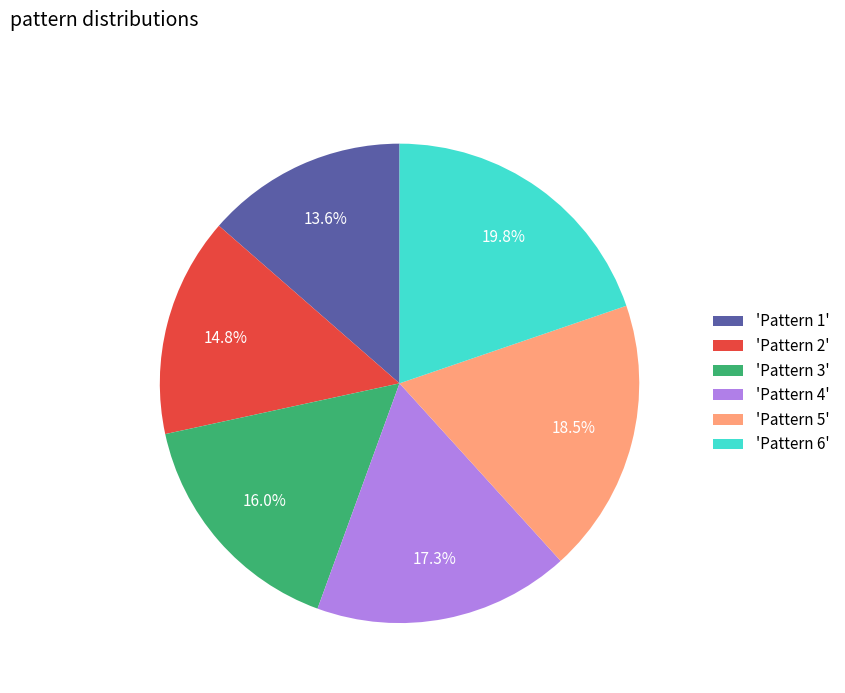

Which category has the biggest portion of the pie?

'Pattern 6'